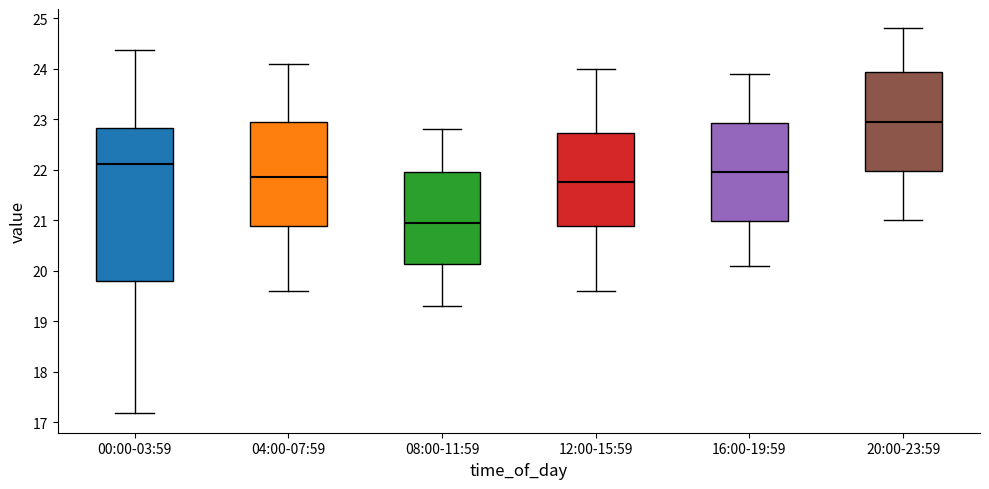

Which box is the tallest, from its lower edge to its upper edge?

00:00-03:59